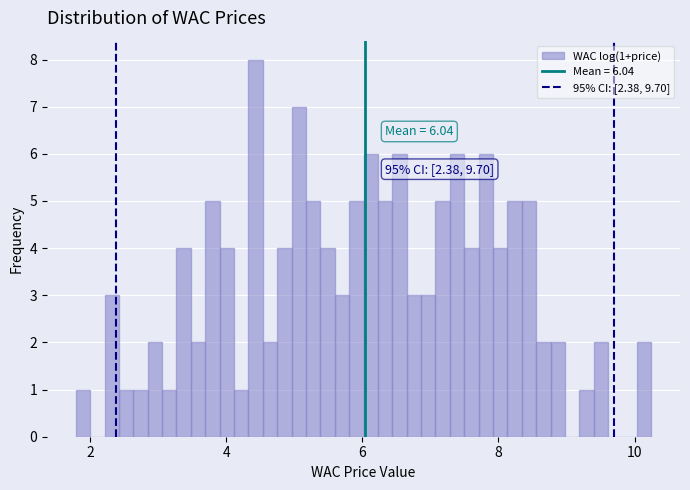

Around what value on the x-axis is the tallest bar? Give the approximate position of its centre, as read against the axis.

4.4